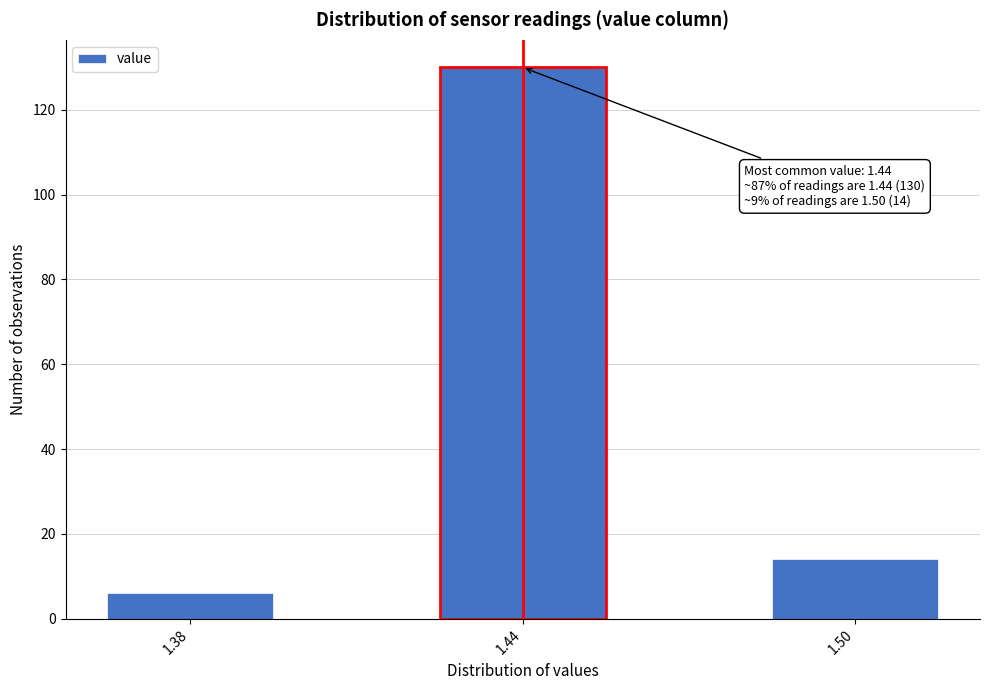

Reading left to right, what are all the values shown in this chart?

6	130	14